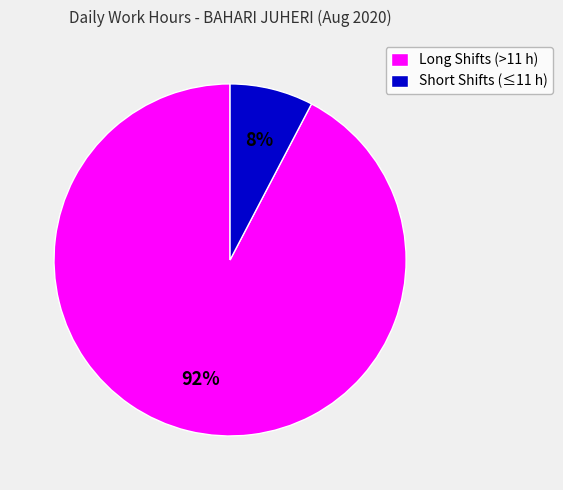

True or false: Short Shifts (≤11 h) accounts for 8% of the total.

True